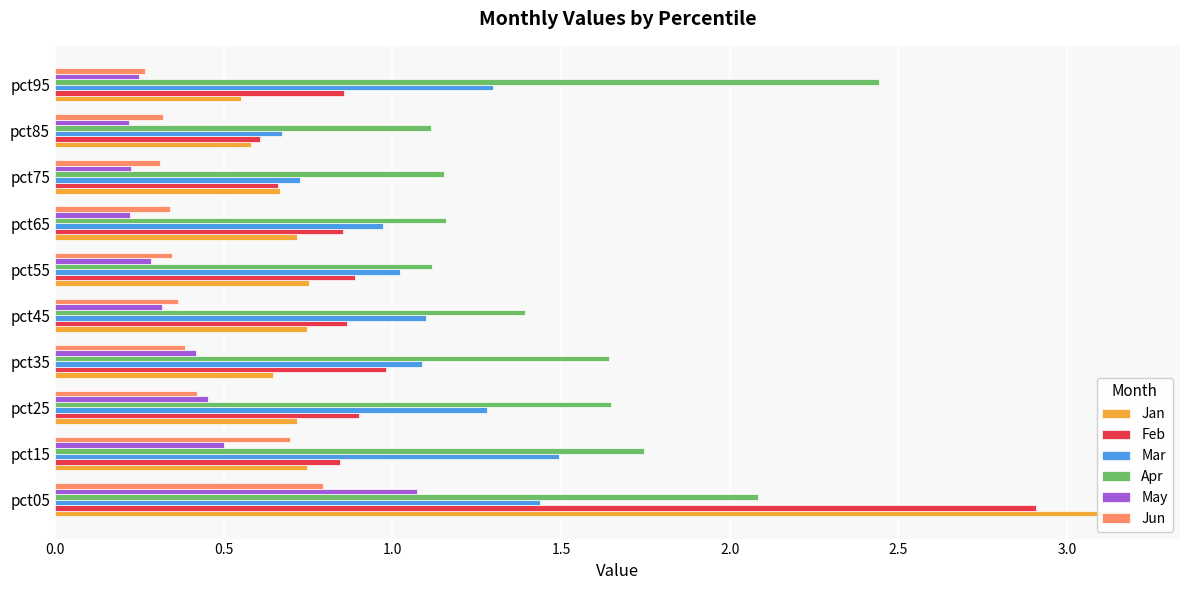

Which series has the widest spread of values?

Jan